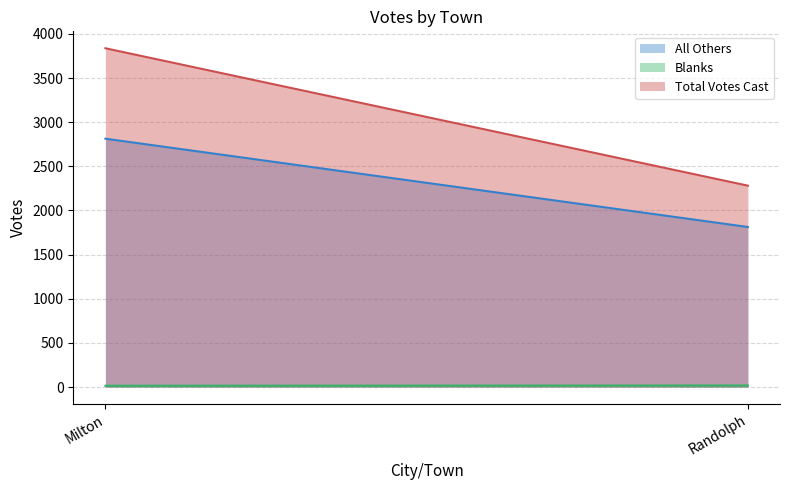

What are all the series names shown in the legend?

All Others, Blanks, Total Votes Cast